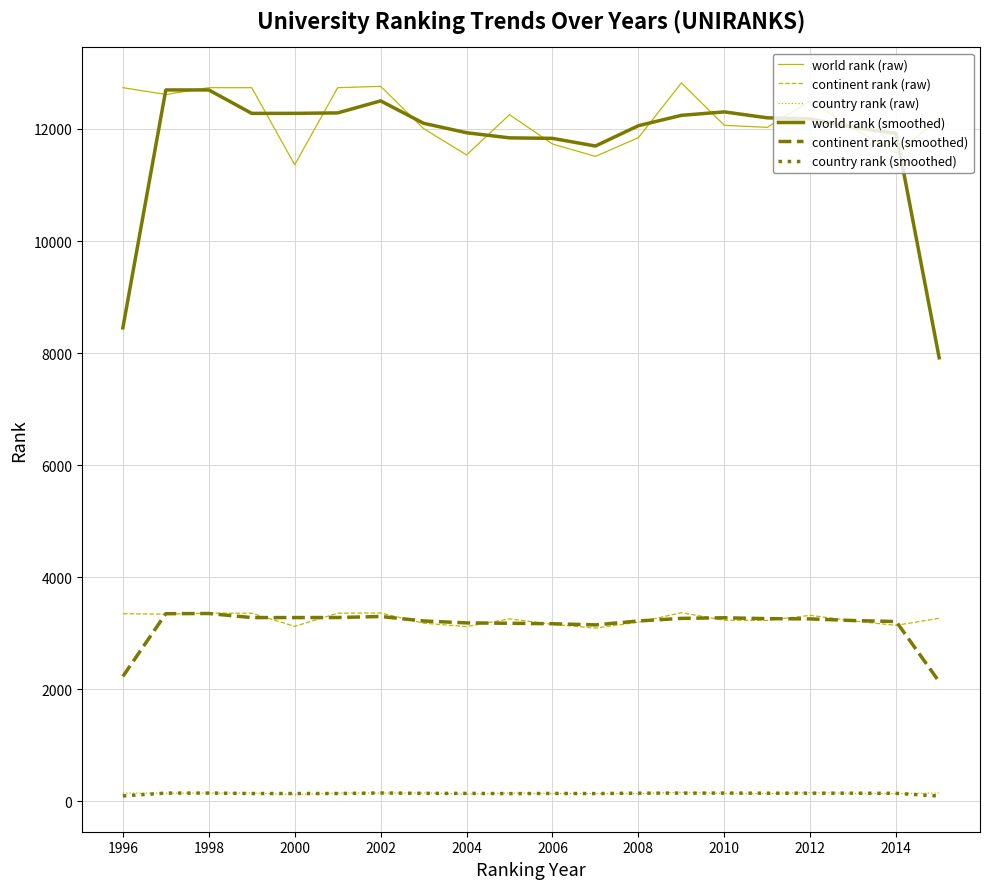

True or false: continent rank (smoothed) and country rank (raw) cross at least once.

False